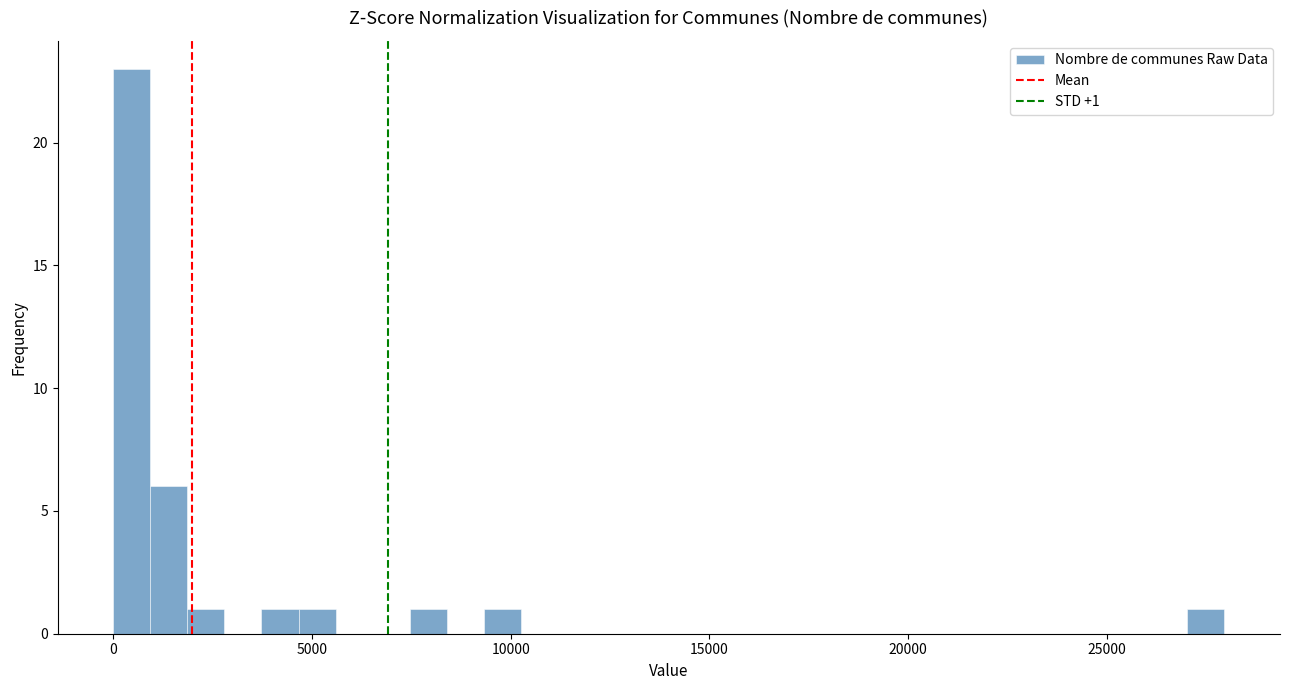

Read against the x-axis, roughly where is the centre of the tallest bar?

500